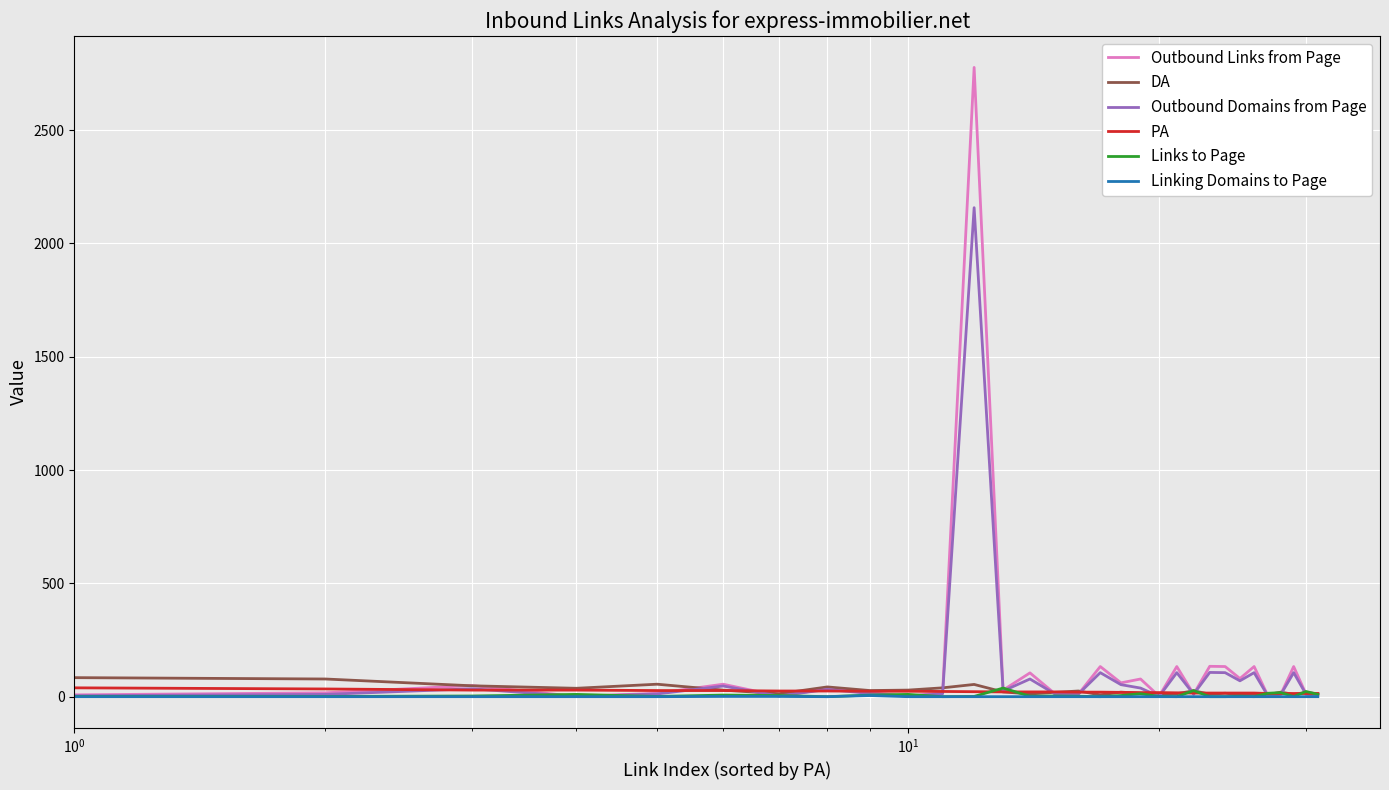

Which series has the widest spread of values?

Outbound Links from Page